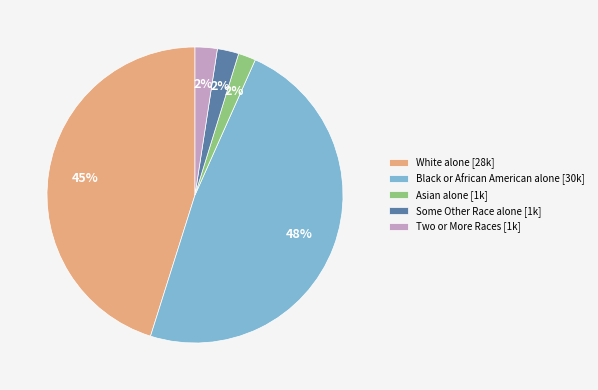

To the nearest percent, what is the average slice percentage?

20%